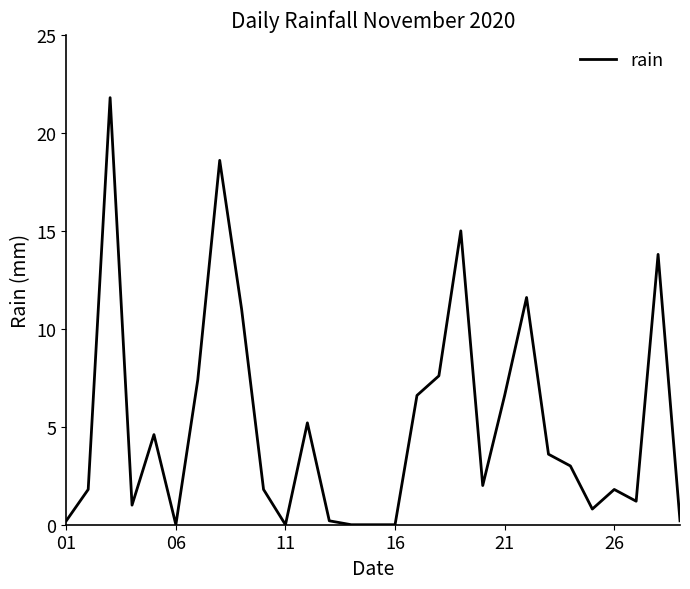

What is the difference between the maximum and minimum values?

21.8